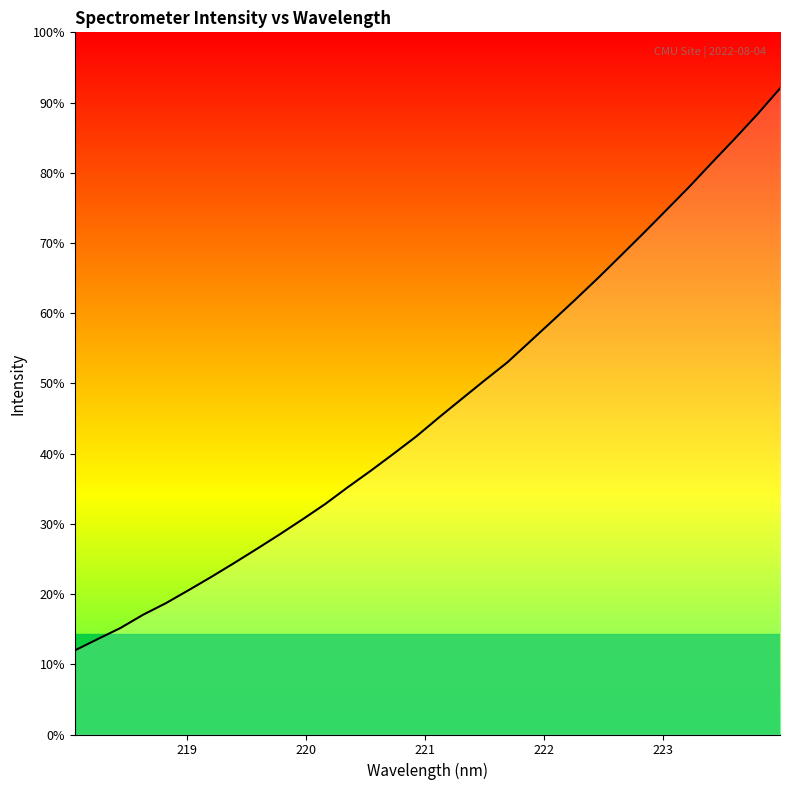

Is this an area chart (filled region under the line)?

Yes